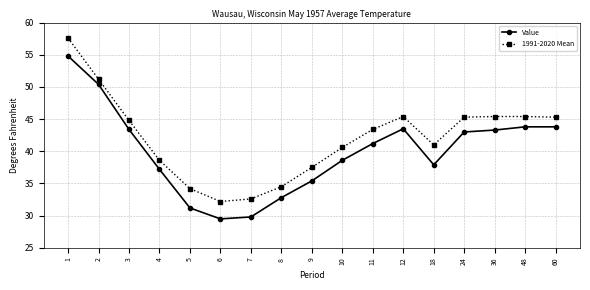

Does the chart display data point markers on the line(s)?

Yes